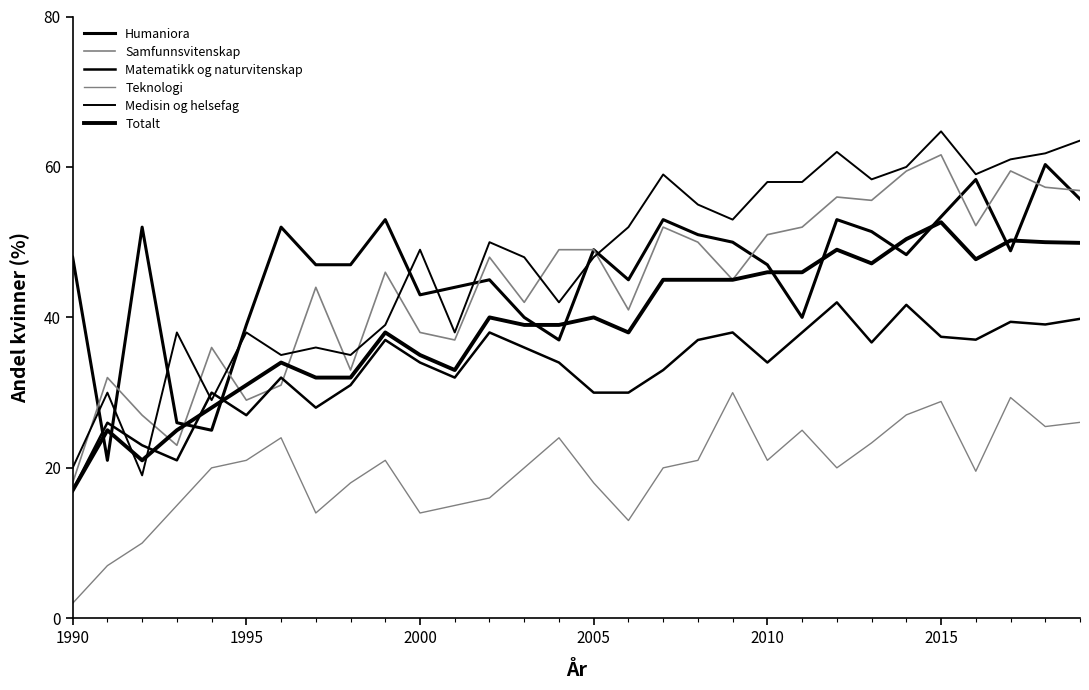

Does the chart have visible grid lines?

No